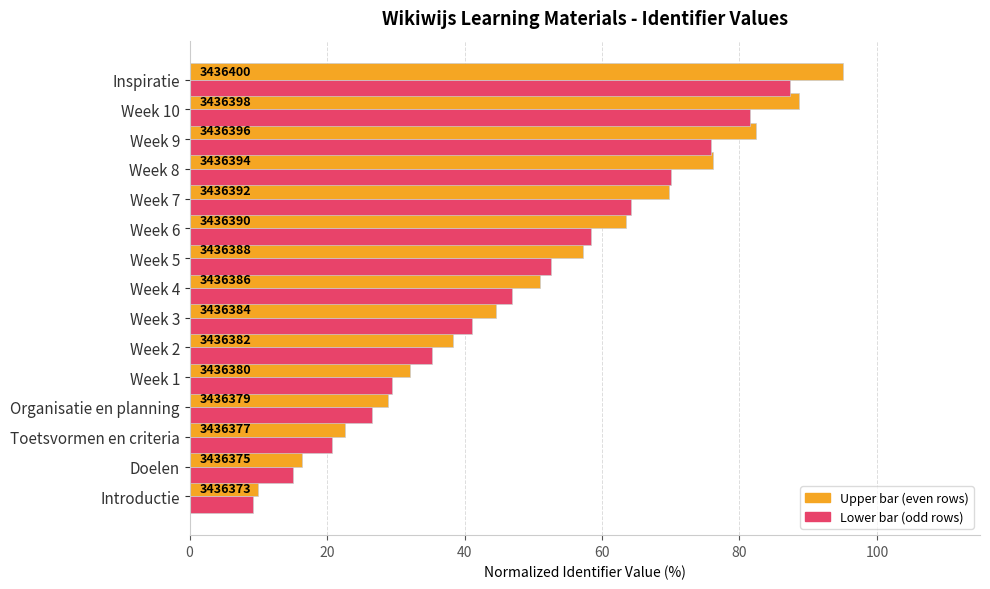

Reading right to left, what are all the values shown in this chart?

Identifier value (normalized, even rows): 95.0	88.7	82.4	76.1	69.8	63.5	57.2	50.9	44.6	38.3	32.0	28.9	22.6	16.3	10.0
Identifier value (scaled, odd rows): 87.4	81.6	75.8	70.0	64.2	58.4	52.6	46.9	41.1	35.3	29.5	26.6	20.8	15.0	9.2